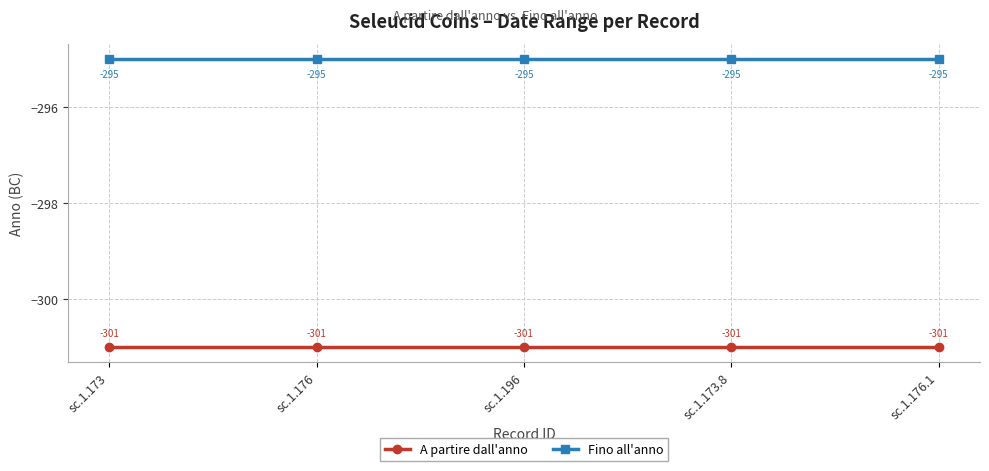

True or false: Fino all'anno and A partire dall'anno intersect in this chart.

False